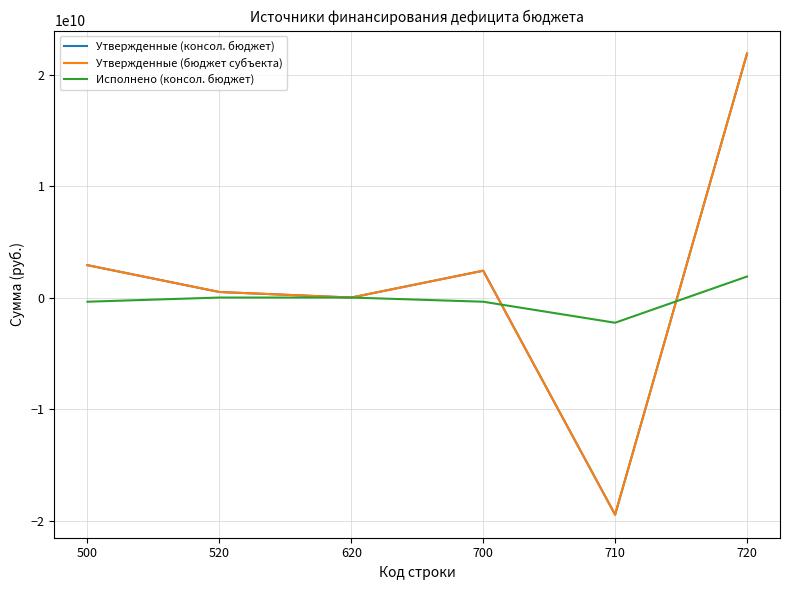

Does the chart have visible grid lines?

Yes